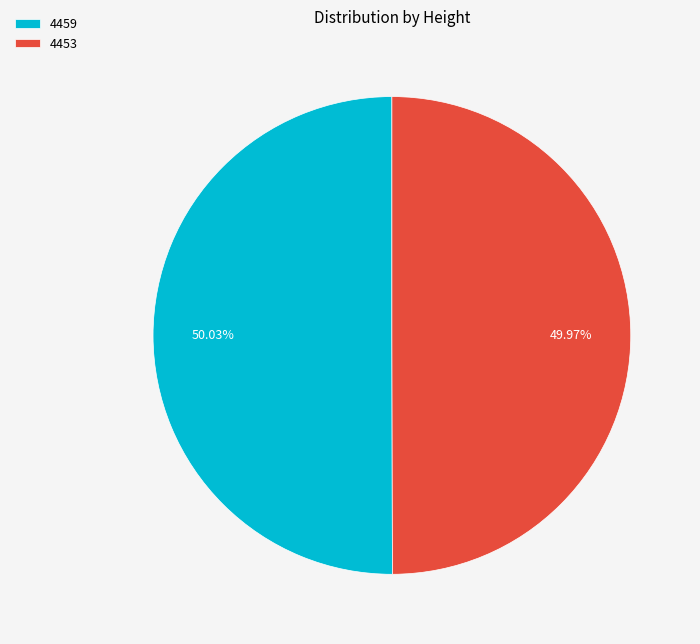

How many slices are in this pie chart?

2